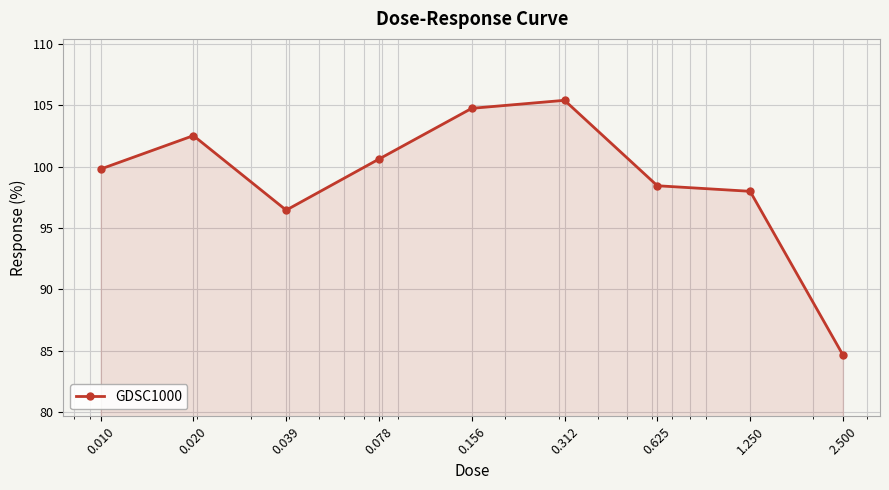

What is the difference between the maximum and second lowest values?

8.9